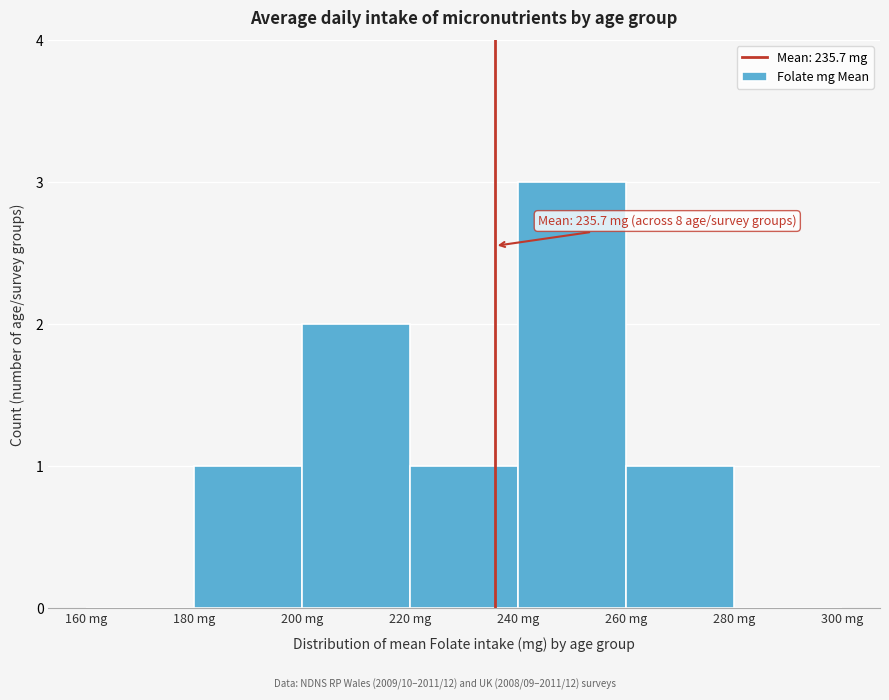

Over which range of the x-axis is the bar tallest?

240 to 260